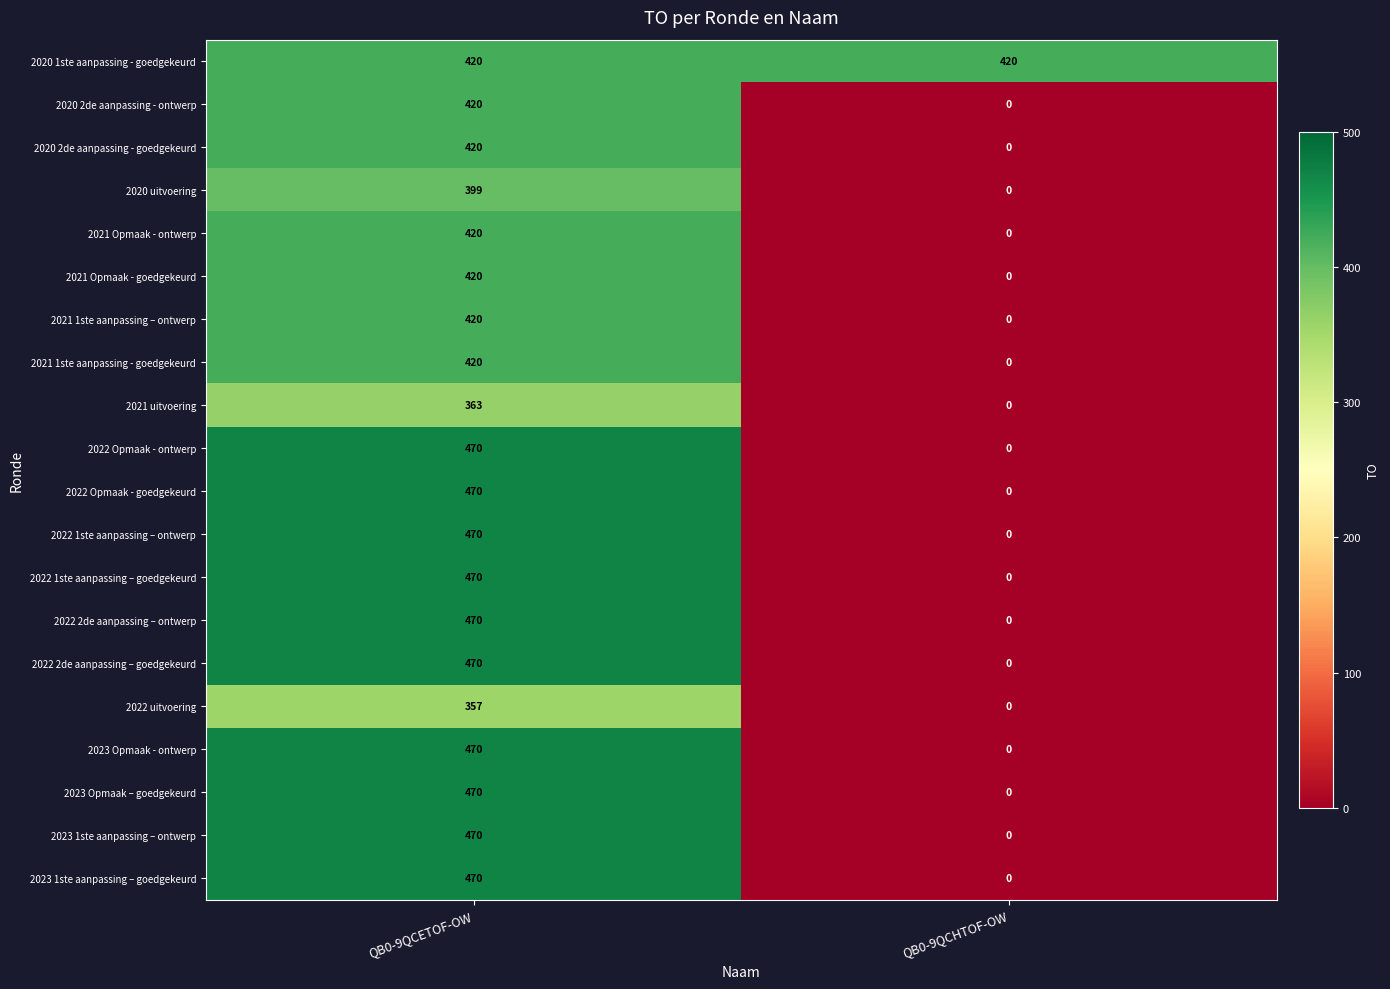

At which category is the sum across all series the highest?

QB0-9QCETOF-OW